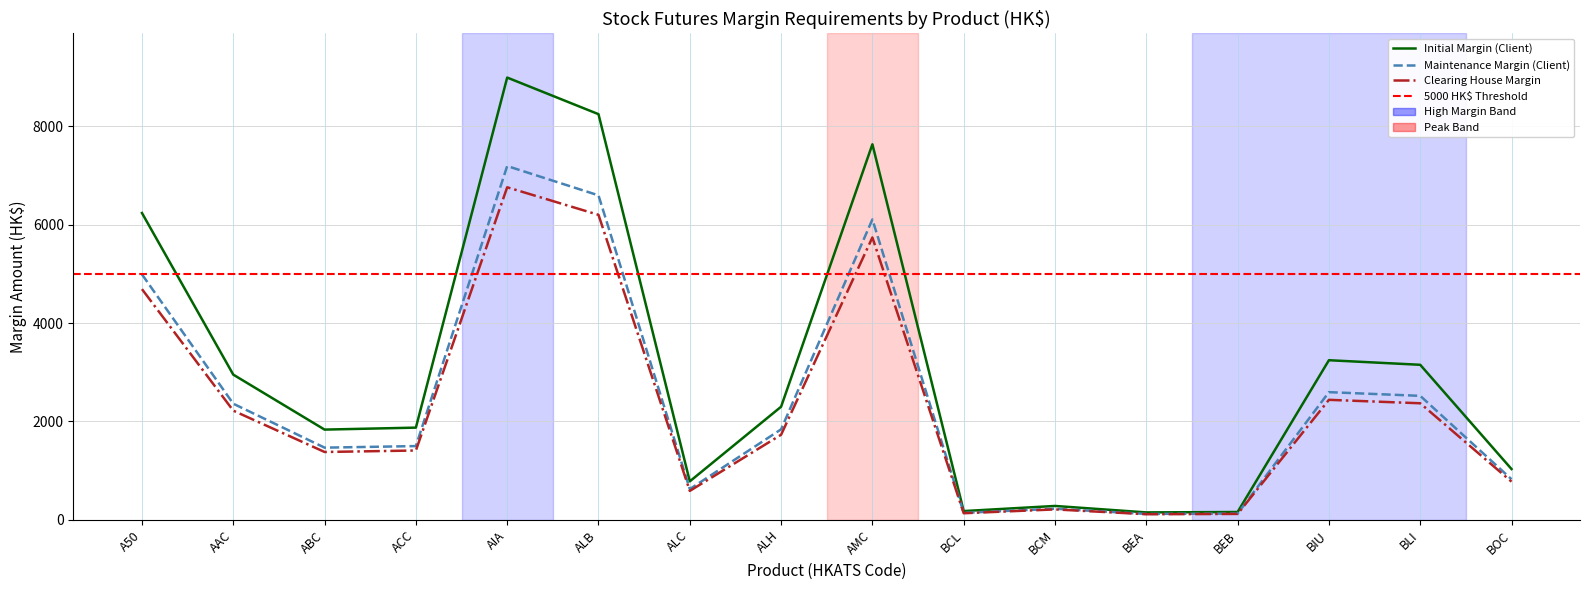

Reading left to right, extract all data points from this chart.

Initial Margin (Client): 6237	2952	1835	1875	8990	8246	783	2300	7634	179	283	152	160	3245	3152	1033
Maintenance Margin (Client): 4989	2361	1468	1500	7192	6596	626	1840	6107	143	226	121	128	2596	2521	826
Clearing House Margin: 4690	2220	1380	1410	6760	6200	589	1730	5740	135	213	115	121	2440	2370	777